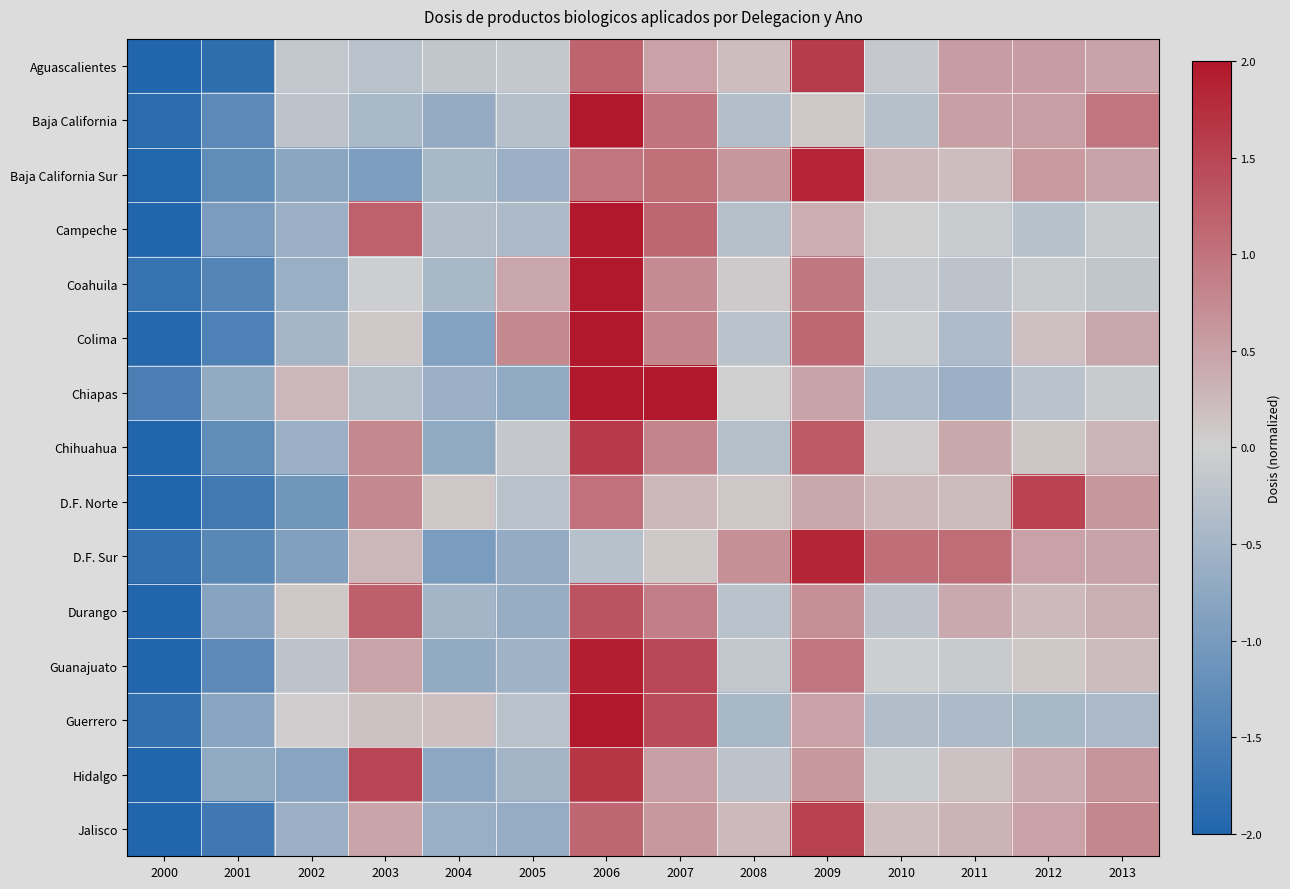

At 2003, list the series in order from smallest to largest.

Baja California Sur, Baja California, Chiapas, Aguascalientes, Coahuila, Colima, Guerrero, D.F. Sur, Jalisco, Guanajuato, D.F. Norte, Chihuahua, Campeche, Durango, Hidalgo